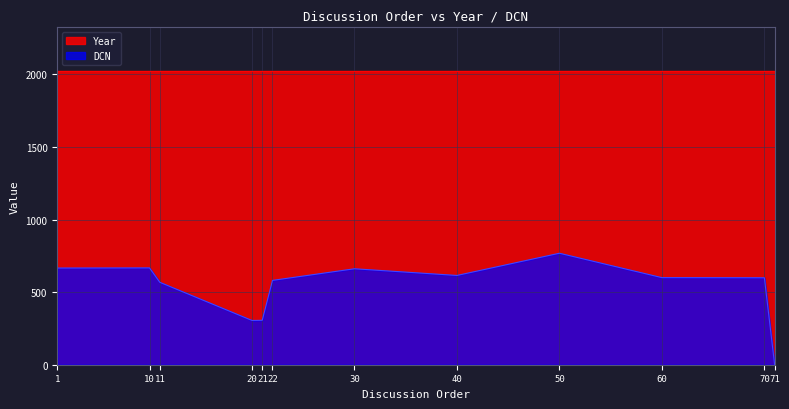

Reading left to right, transcribe all the data shown in this chart.

1=666	10=667	11=568	20=305	21=306	22=581	30=661	40=615	50=768	60=600	70=599	71=0